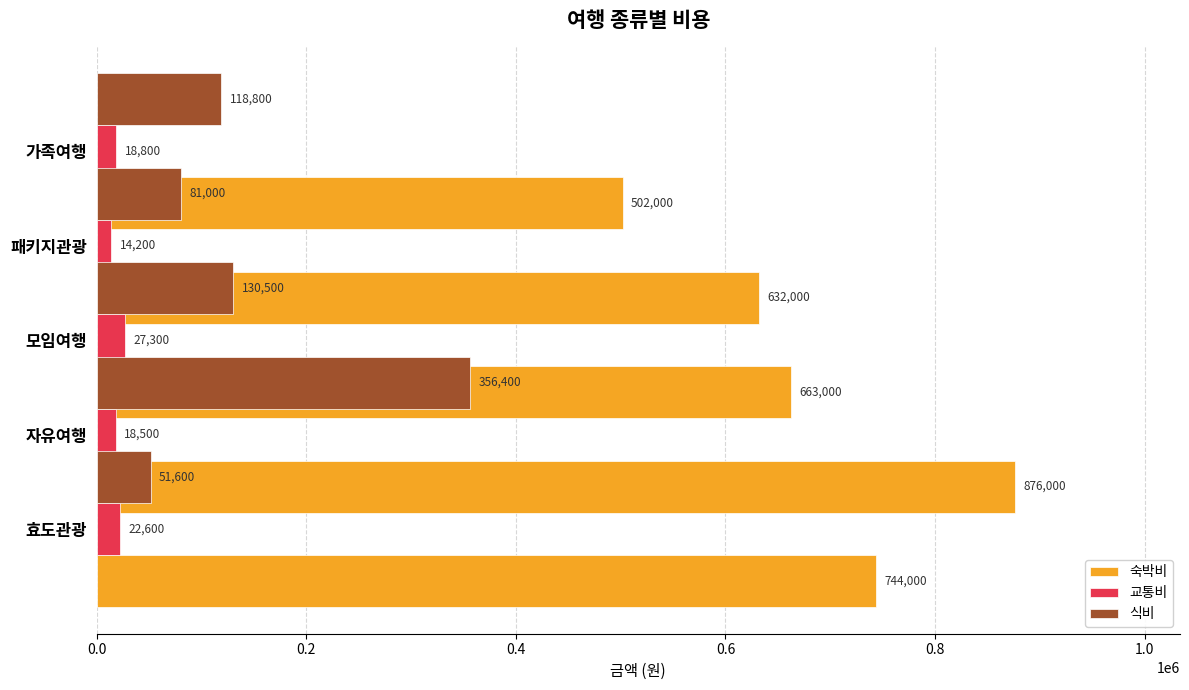

How many data points in 교통비 are less than 18800?

2